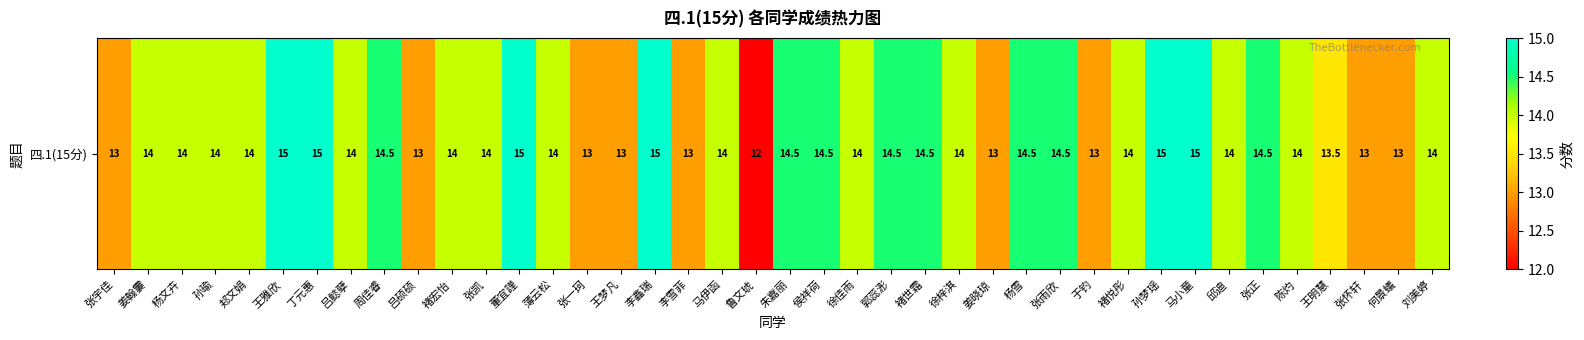

Which has a higher value, 周佳睿 or 王雅欣?

王雅欣